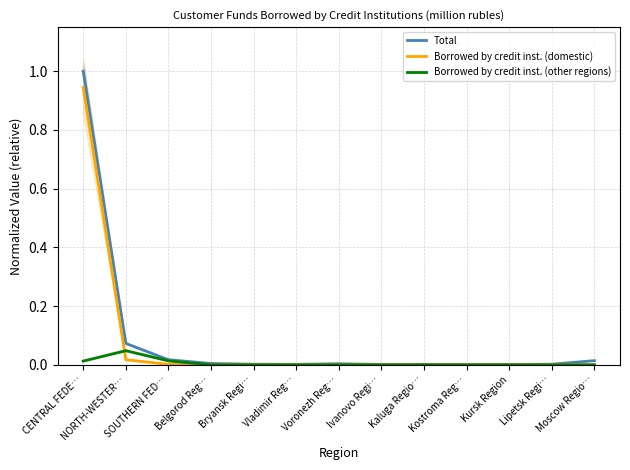

True or false: Total has a value of 0.0 at SOUTHERN FED….

True